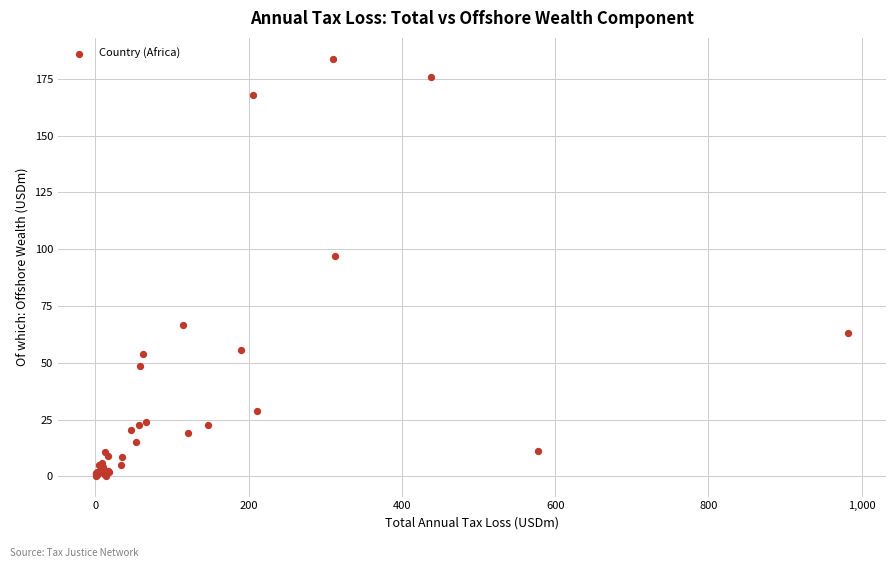

What Y value in the scatter plot is closest to 92?

96.9